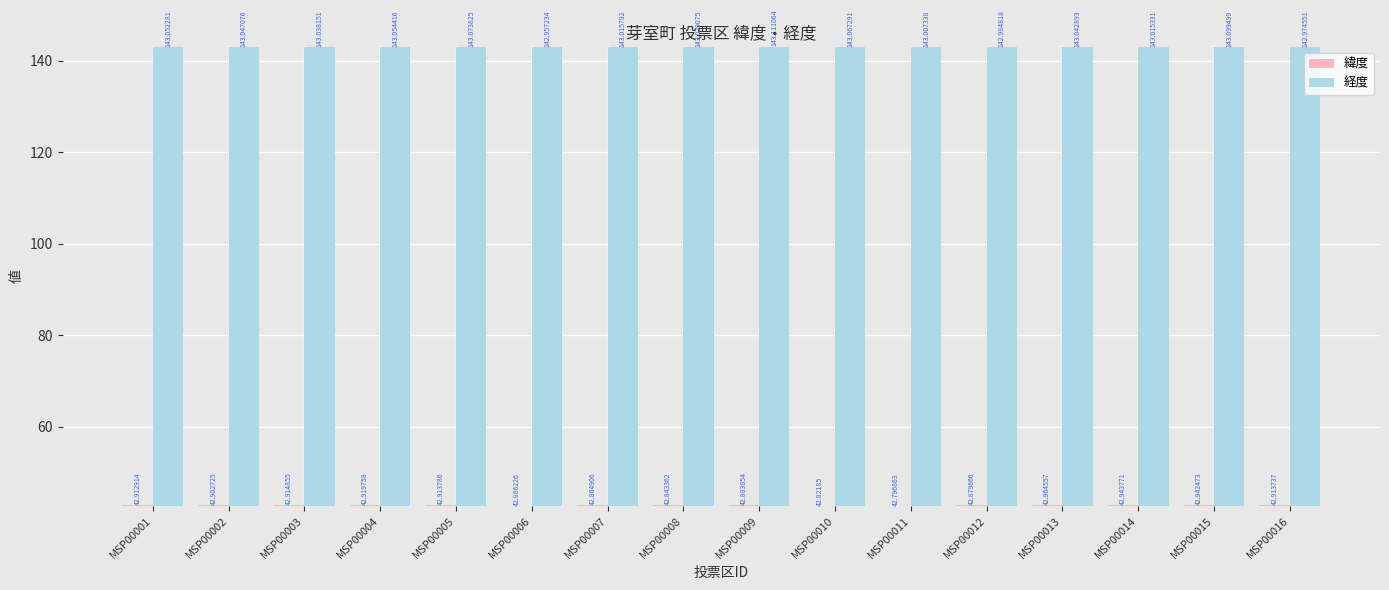

At which category is the sum across all series the highest?

MSP00015